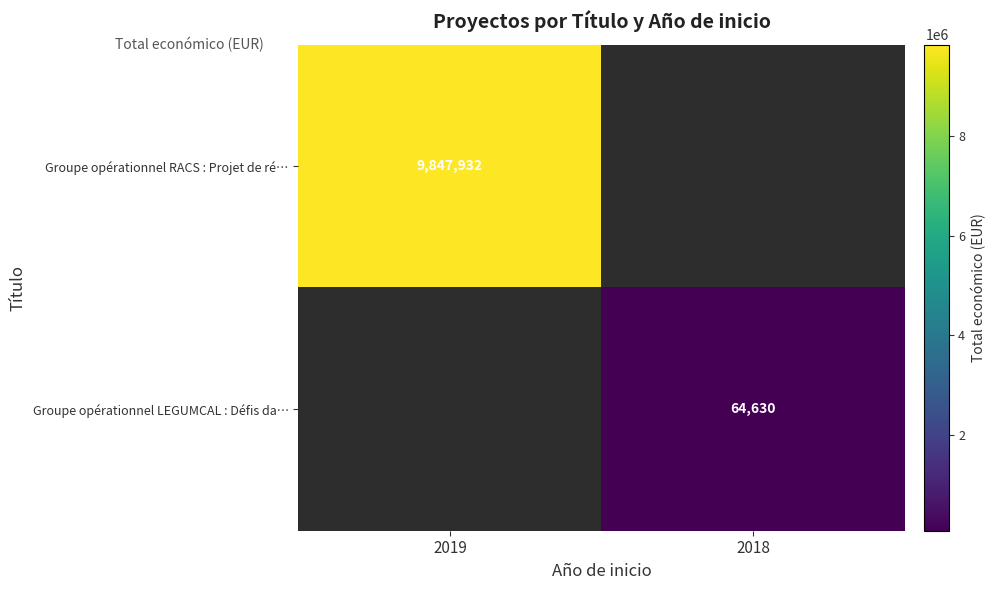

True or false: Groupe opérationnel LEGUMCAL : Défis da… has a value of 15408 at 2018.

False